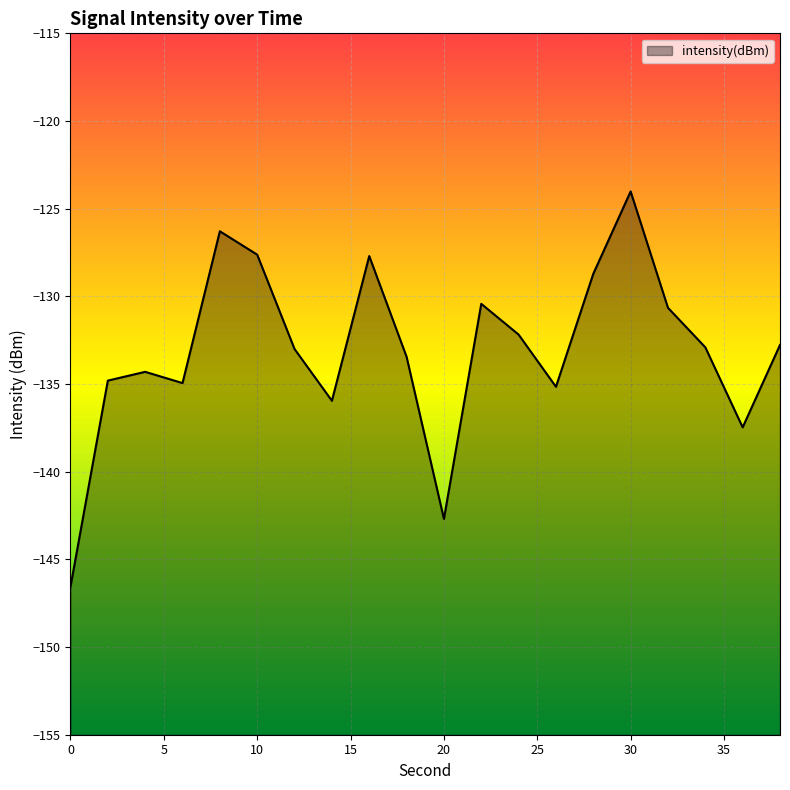

What is the average value?

-133.1